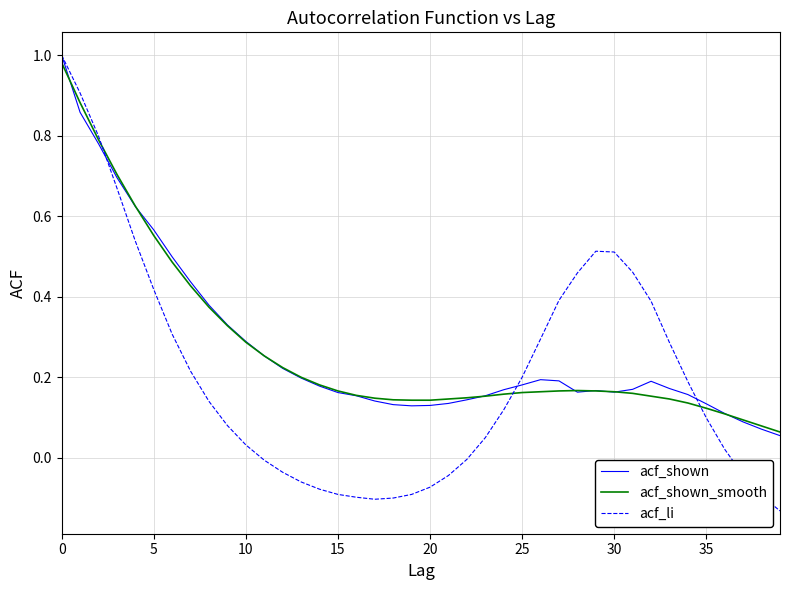

Which series has the largest range (max minus min)?

acf_li